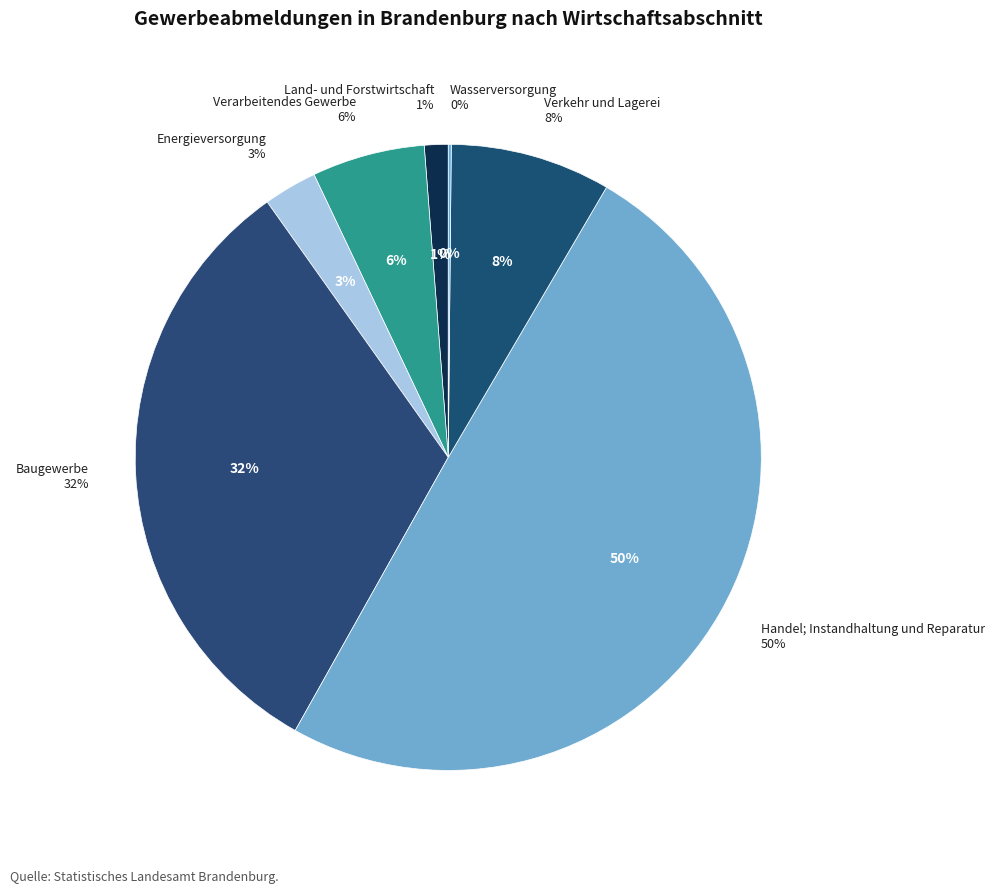

Is Land- und Forstwirtschaft the majority of the pie?

No